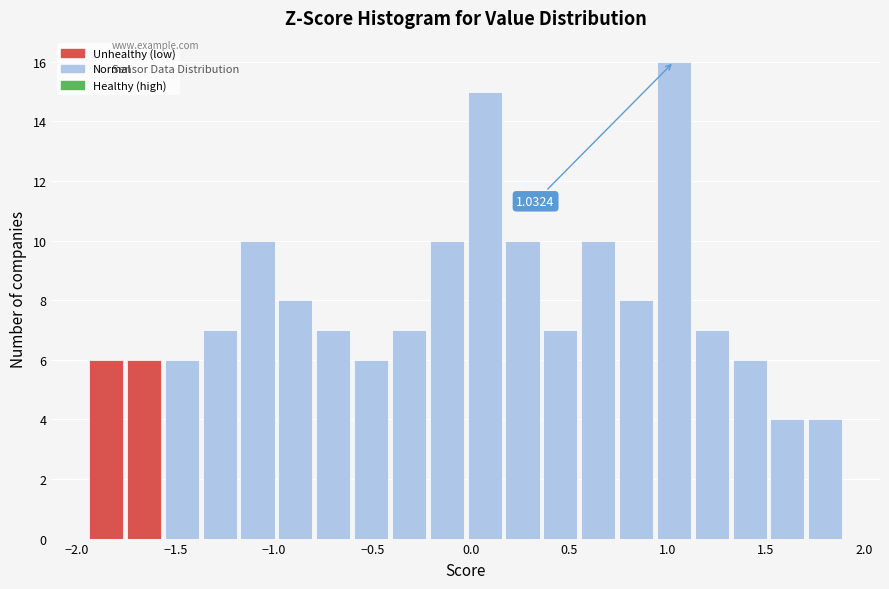

Read against the x-axis, roughly where is the centre of the tallest bar?

1.05